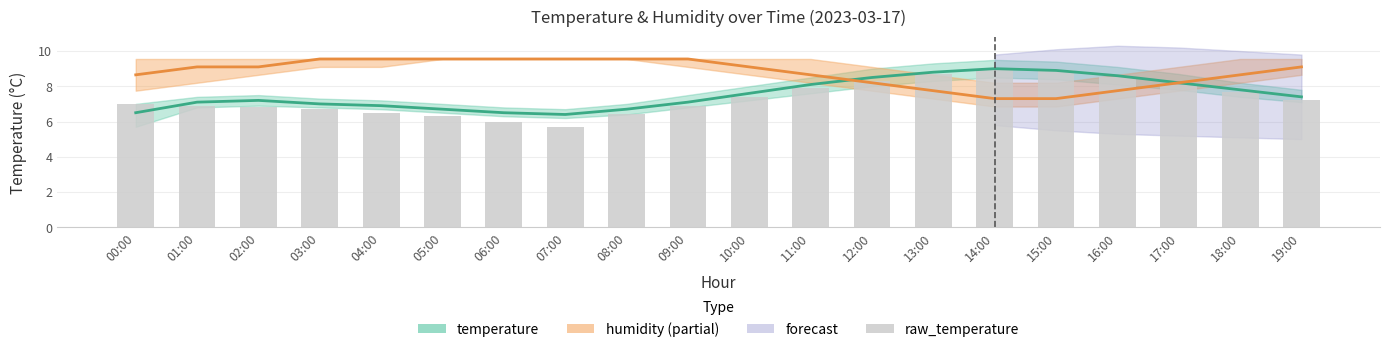

The value of temperature at 06:00 is 2.8. True or false?

False